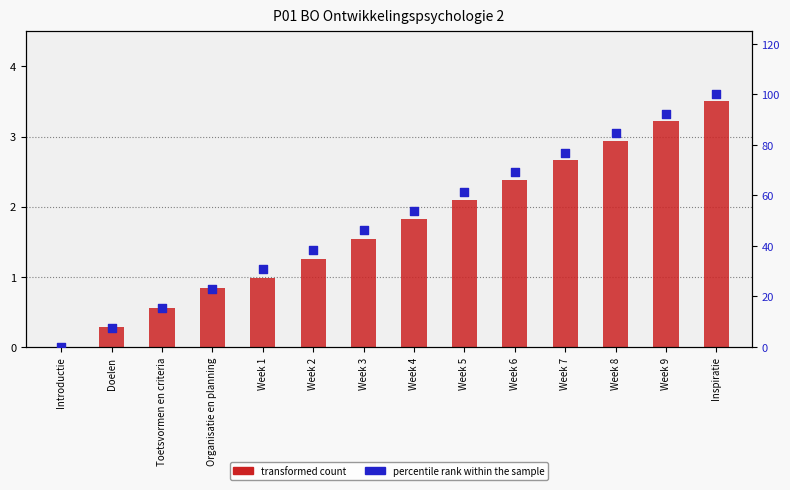

At which category is the sum across all series the highest?

Inspiratie